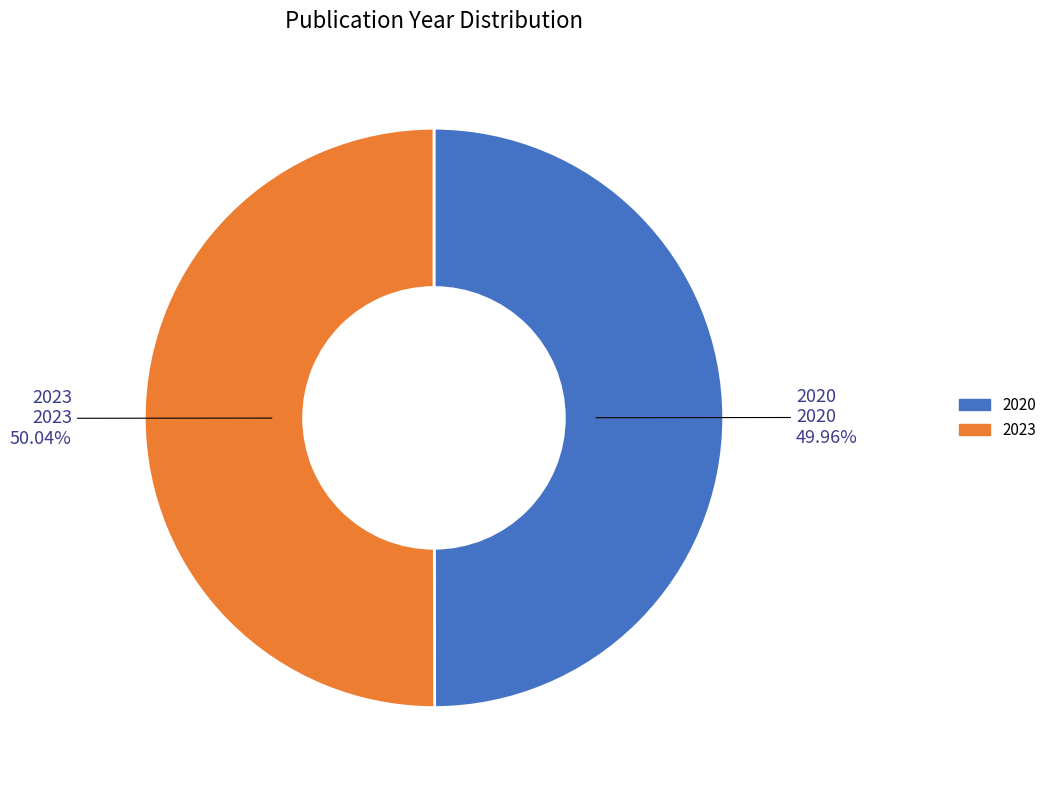

Is there a majority slice in this chart?

Yes